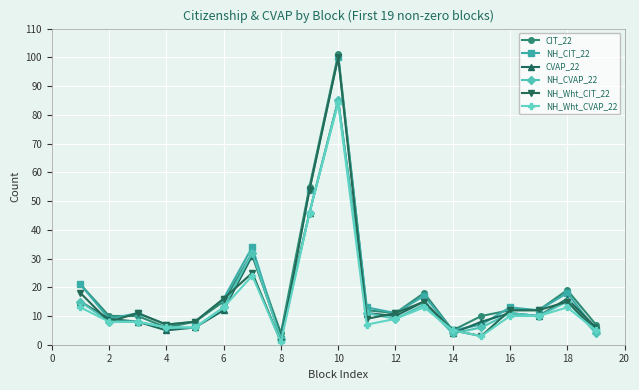

Reading right to left, extract all data points from this chart.

CIT_22: 7	19	12	12	10	5	18	11	12	101	55	4	32	15	8	6	10	10	21
NH_CIT_22: 5	18	12	13	7	5	17	11	13	100	54	2	34	16	8	7	11	9	21
CVAP_22: 6	16	10	11	8	4	15	10	11	85	46	3	31	12	6	5	8	9	15
NH_CVAP_22: 4	15	10	11	6	4	14	9	11	85	46	2	32	13	6	6	8	8	15
NH_Wht_CIT_22: 5	15	12	12	3	5	15	11	9	100	54	1	25	16	8	7	11	8	18
NH_Wht_CVAP_22: 5	13	10	10	3	5	13	9	7	84	46	1	24	13	6	6	8	8	13